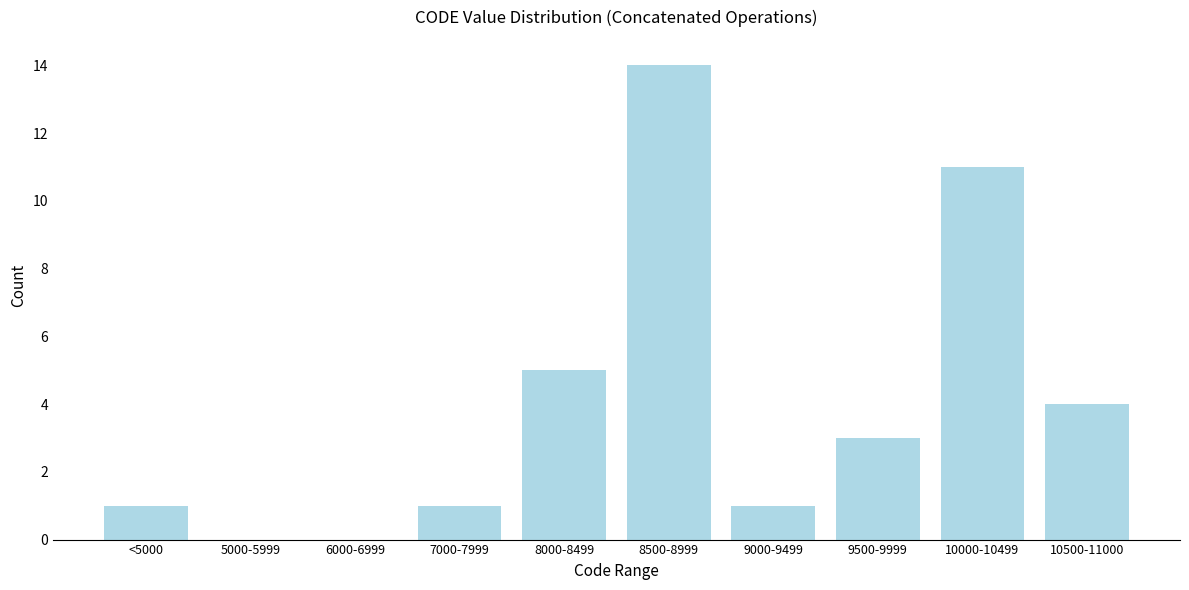

Reading left to right, list all the values displayed in this chart.

<5000=1	5000-5999=0	6000-6999=0	7000-7999=1	8000-8499=5	8500-8999=14	9000-9499=1	9500-9999=3	10000-10499=11	10500-11000=4